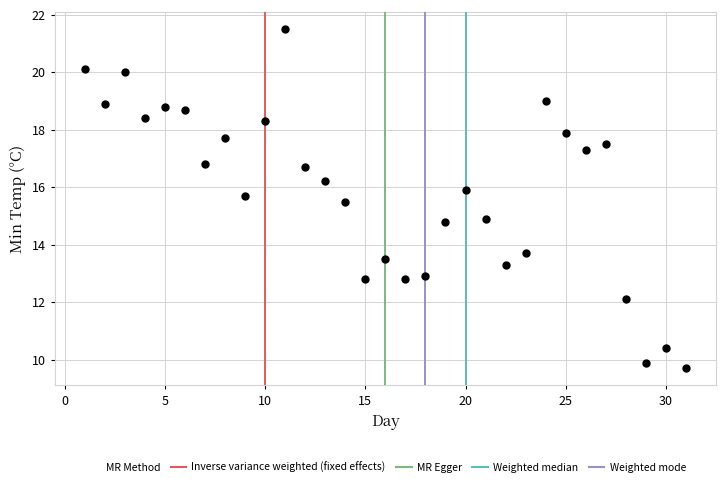

What is the range of X values (max minus min)?

30.0